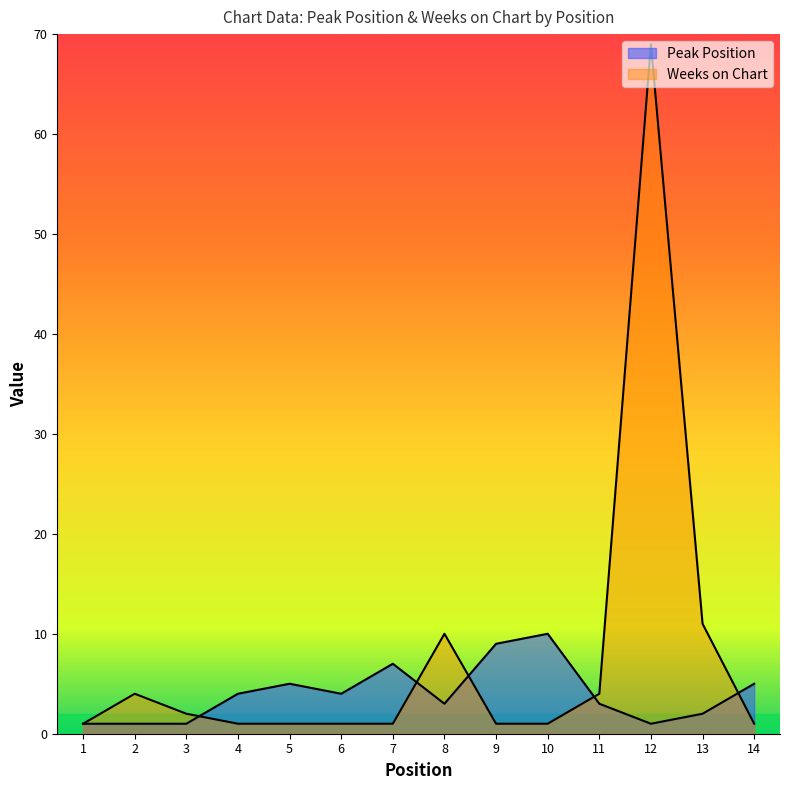

How many lines are shown in the chart?

2